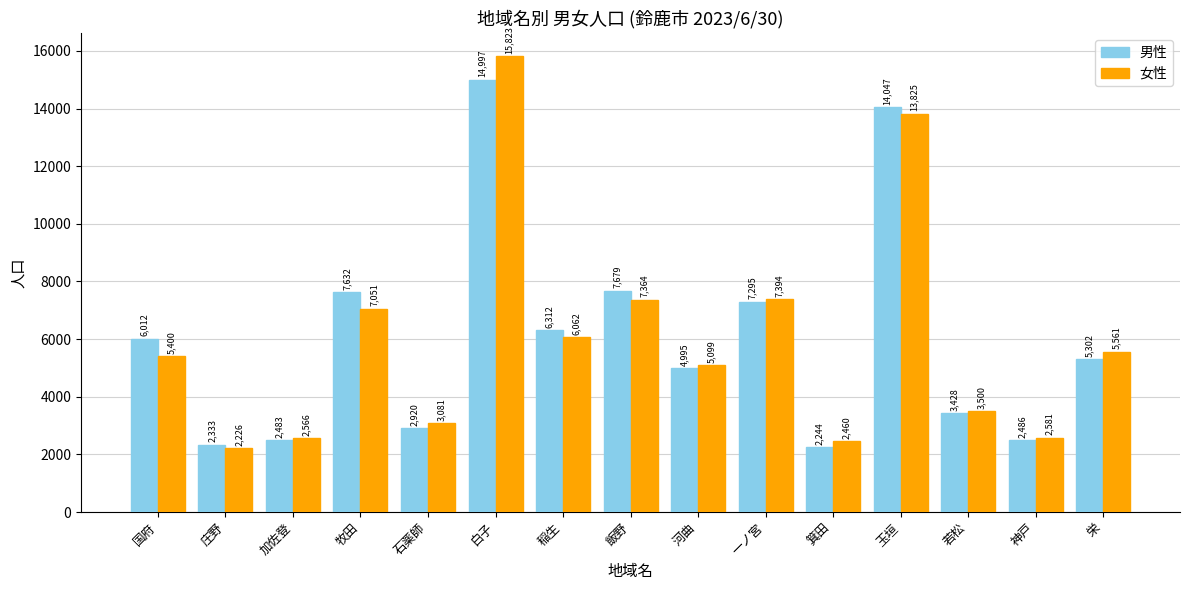

Which series has the largest range (max minus min)?

女性